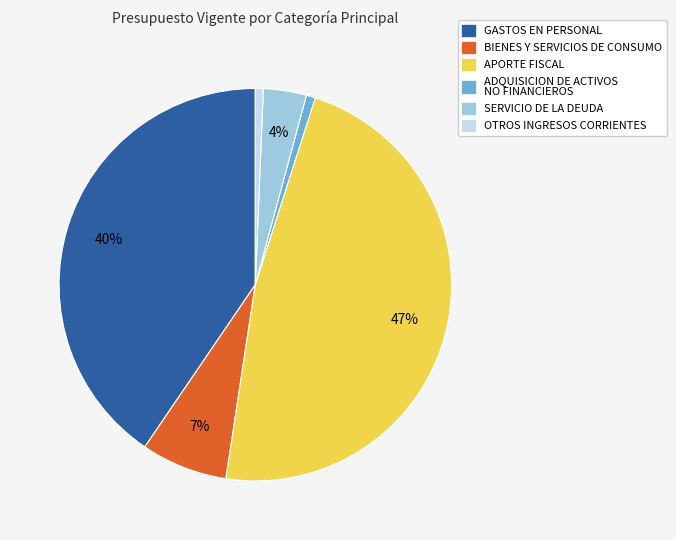

Count the number of slices in the pie.

6